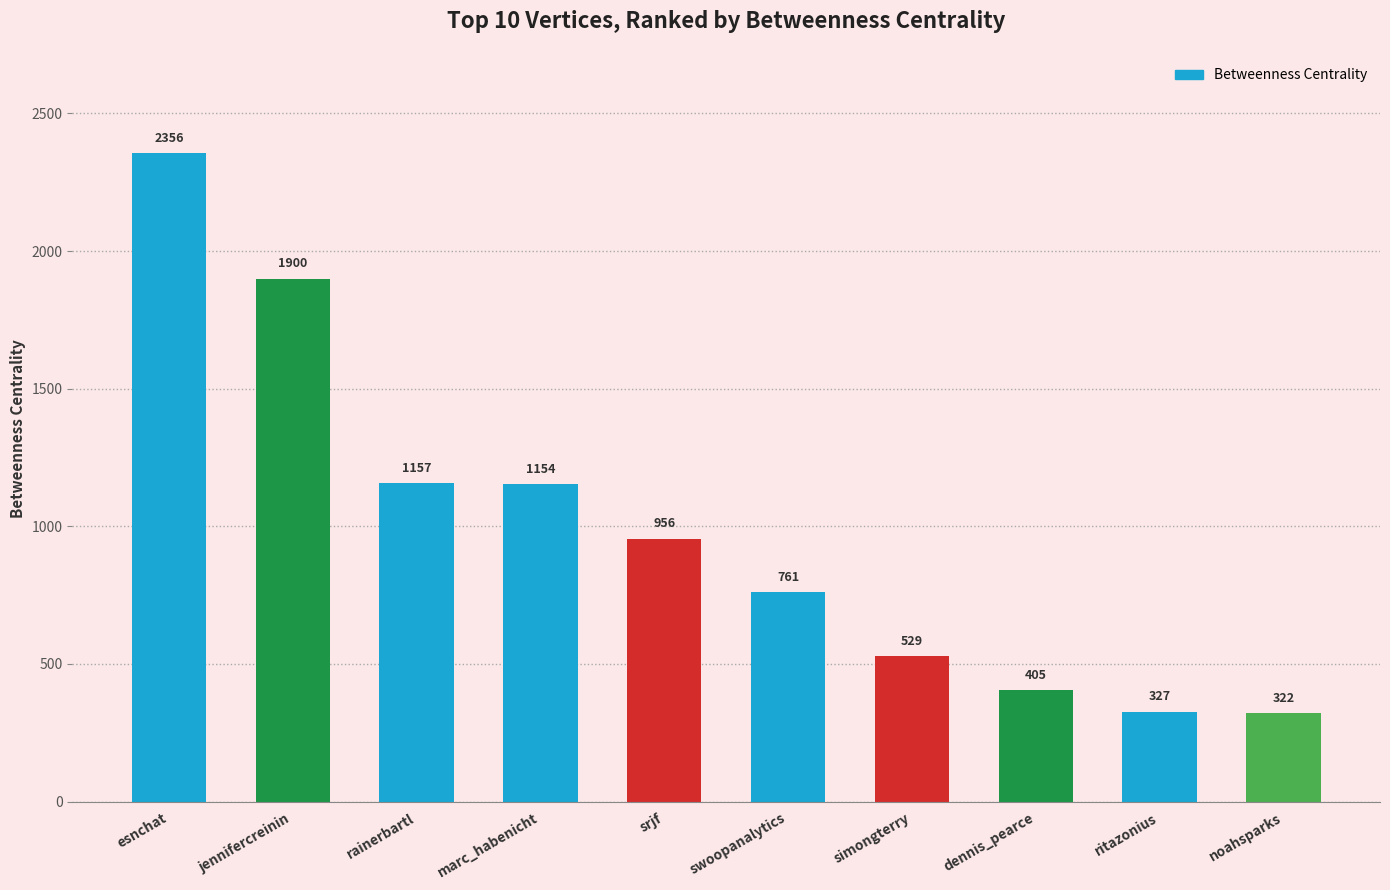

What is the label of the 8th bar from the right?

rainerbartl